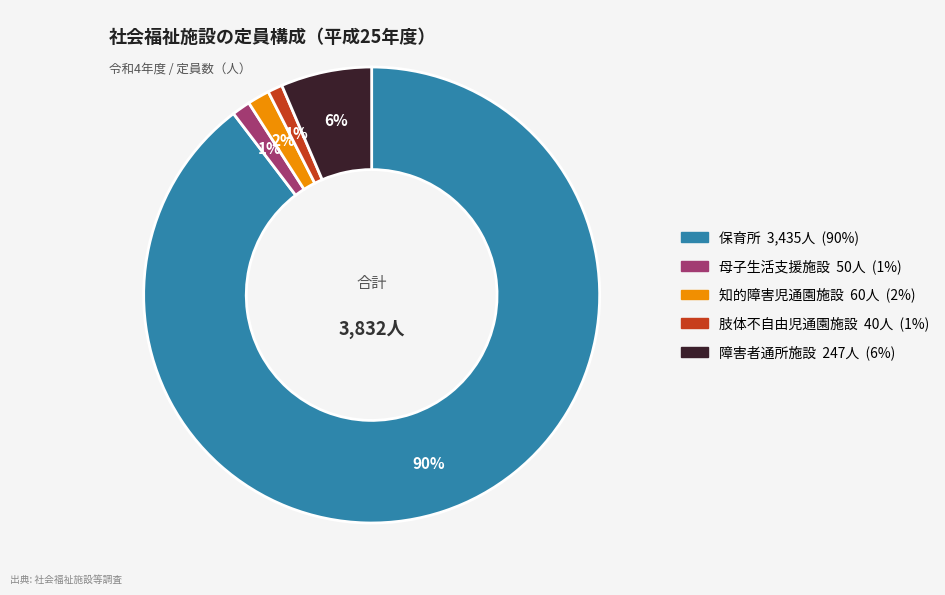

What percentage is the 障害者通所施設 slice, to the nearest percent?

6%